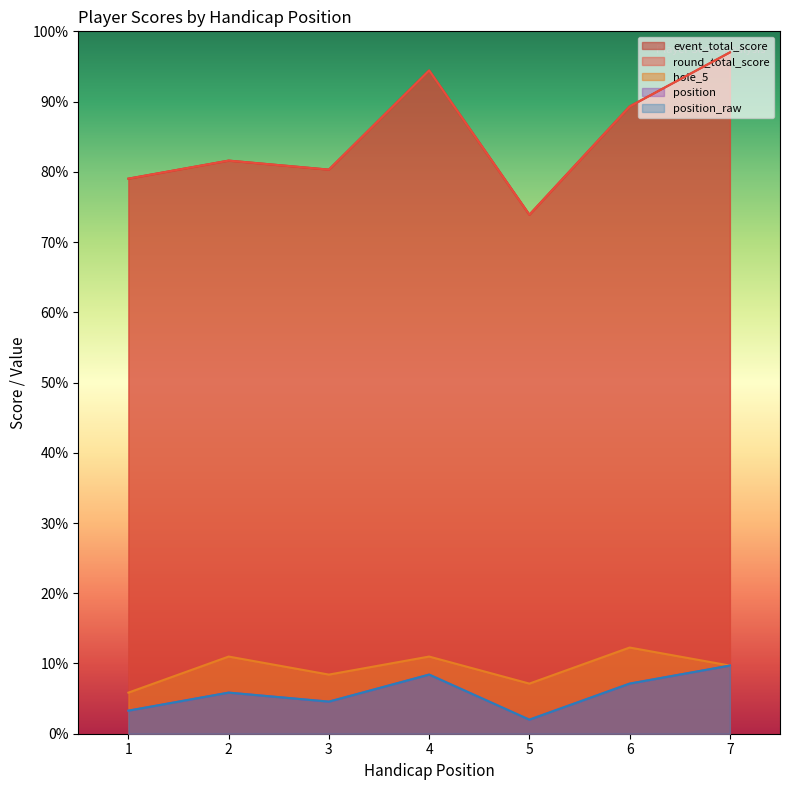

True or false: position_raw has a value of 4.5 at 1.

False